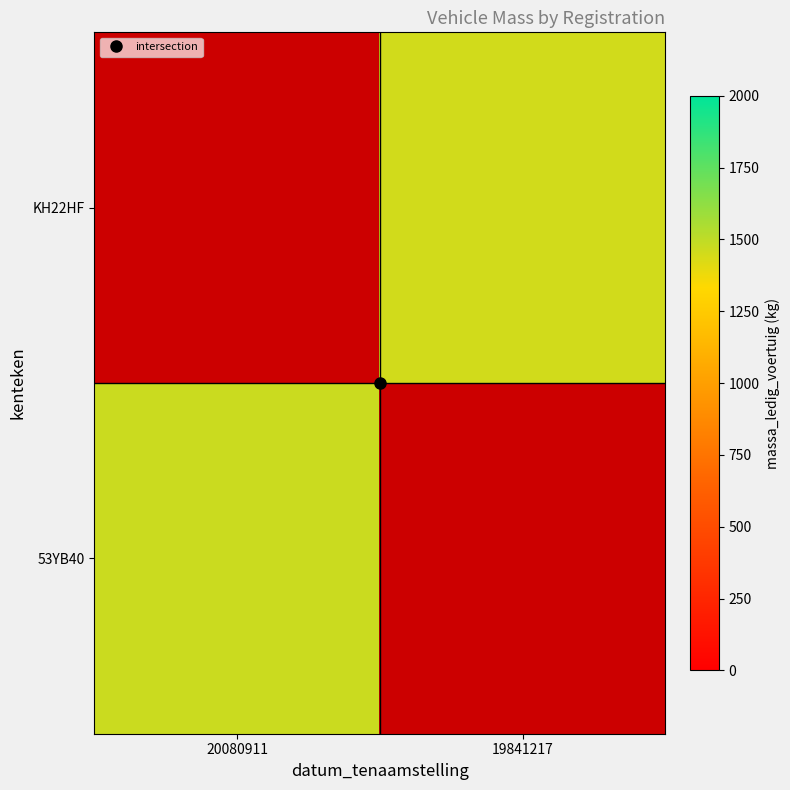

Reading left to right, transcribe all the data shown in this chart.

53YB40: 20080911=1470	19841217=0
KH22HF: 20080911=0	19841217=1450